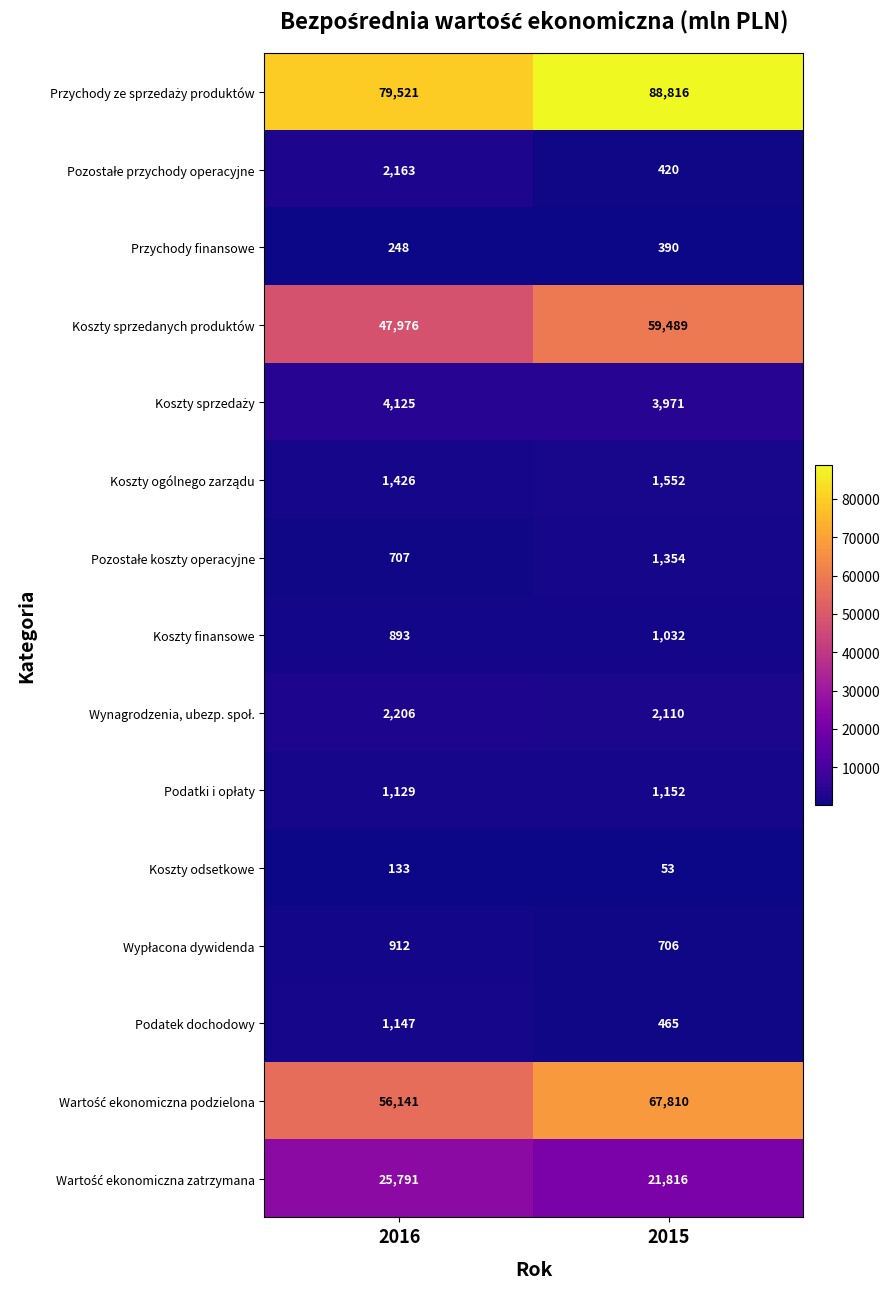

Which category has the highest value across all series?

2015